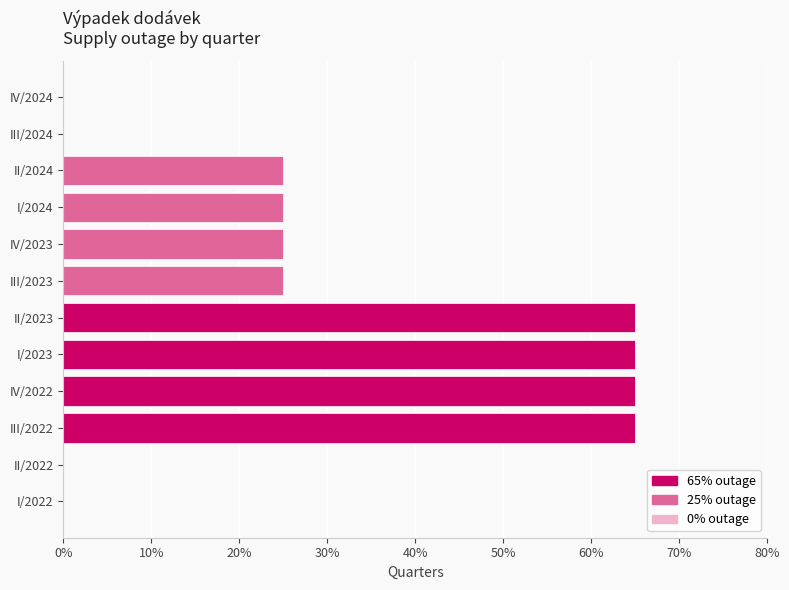

Approximately how many times larger is the value at II/2024 compared to I/2023?

0.4